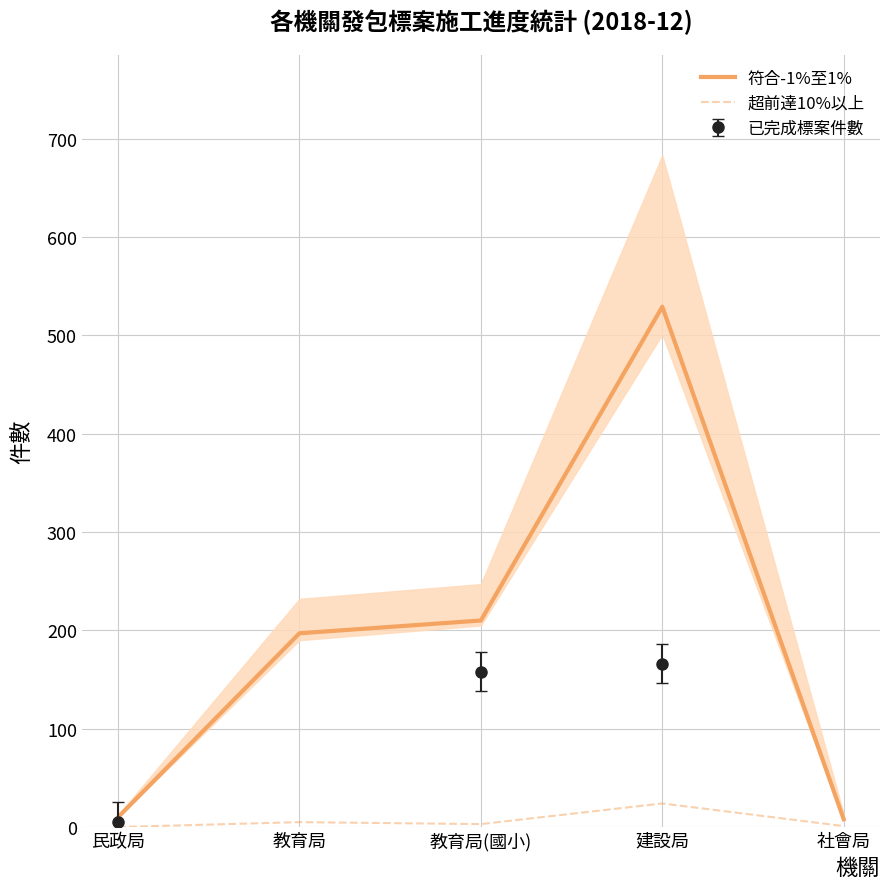

What is the approximate value of 符合-1%至1% at 建設局, to the nearest 50?

550